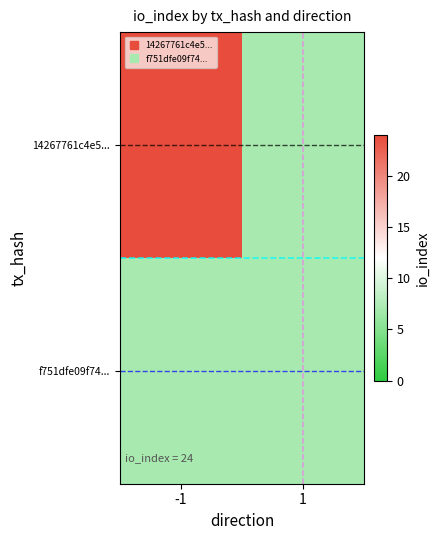

Between -1 and 1, which series saw the biggest shift?

14267761c4e5...